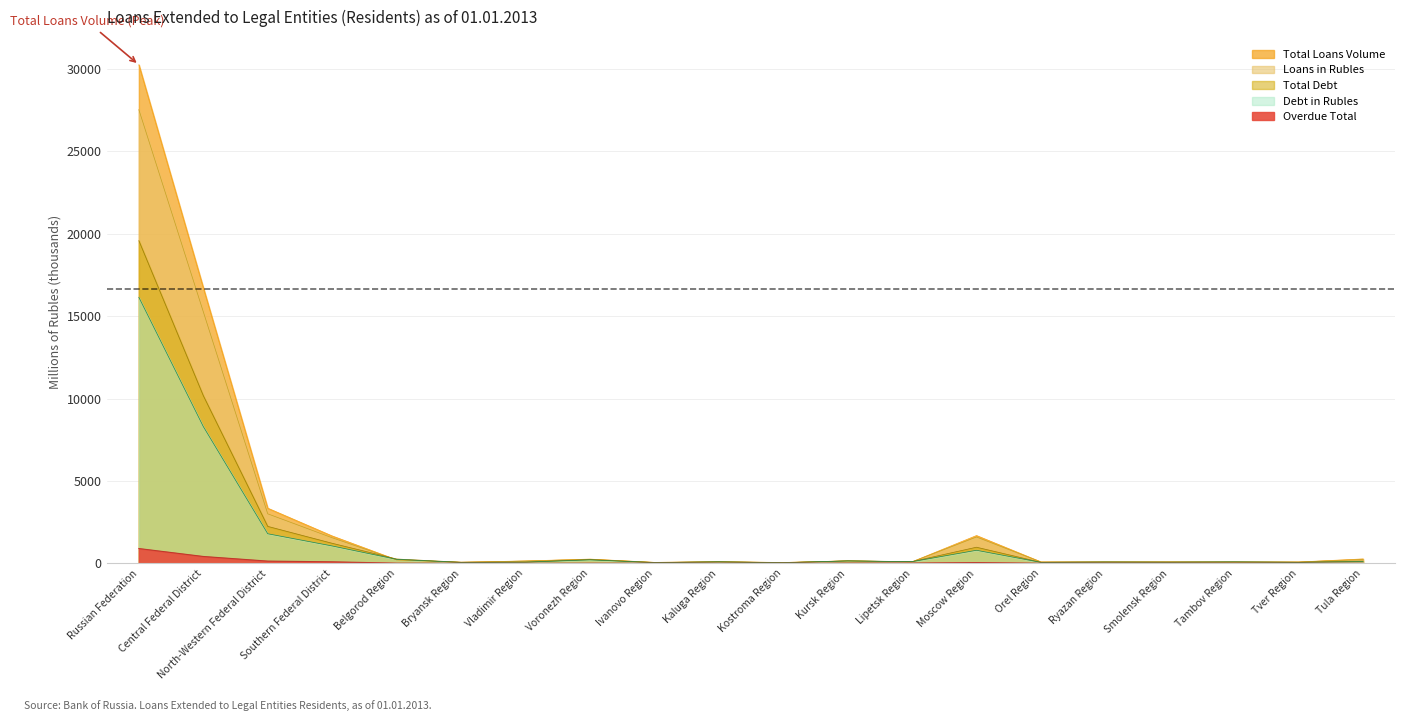

Reading left to right, extract all data points from this chart.

Total Loans Volume: 30255.0	16725.5	3344.1	1657.9	209.7	67.7	141.7	254.5	56.0	96.4	48.8	149.1	89.4	1683.1	83.5	81.9	87.6	75.6	78.9	265.0
Loans in Rubles: 27531.1	15268.1	3002.6	1550.0	204.9	57.8	136.3	239.4	54.2	89.0	46.6	148.7	87.2	1595.4	77.0	81.3	74.9	74.4	76.5	227.0
Total Debt: 19580.2	10174.4	2239.8	1213.9	260.3	64.8	74.5	226.5	42.7	93.6	35.6	146.6	102.2	975.5	58.9	77.8	72.3	85.1	64.2	133.0
Debt in Rubles: 16142.5	8299.2	1793.5	1053.0	240.5	50.8	69.3	209.9	41.4	84.8	33.4	143.8	98.1	790.9	56.0	73.3	66.2	82.5	56.8	103.0
Overdue Total: 895.3	413.8	133.0	89.8	7.9	3.2	2.2	6.5	4.3	3.5	2.9	10.6	12.9	44.2	2.8	4.9	3.4	4.1	3.1	3.7